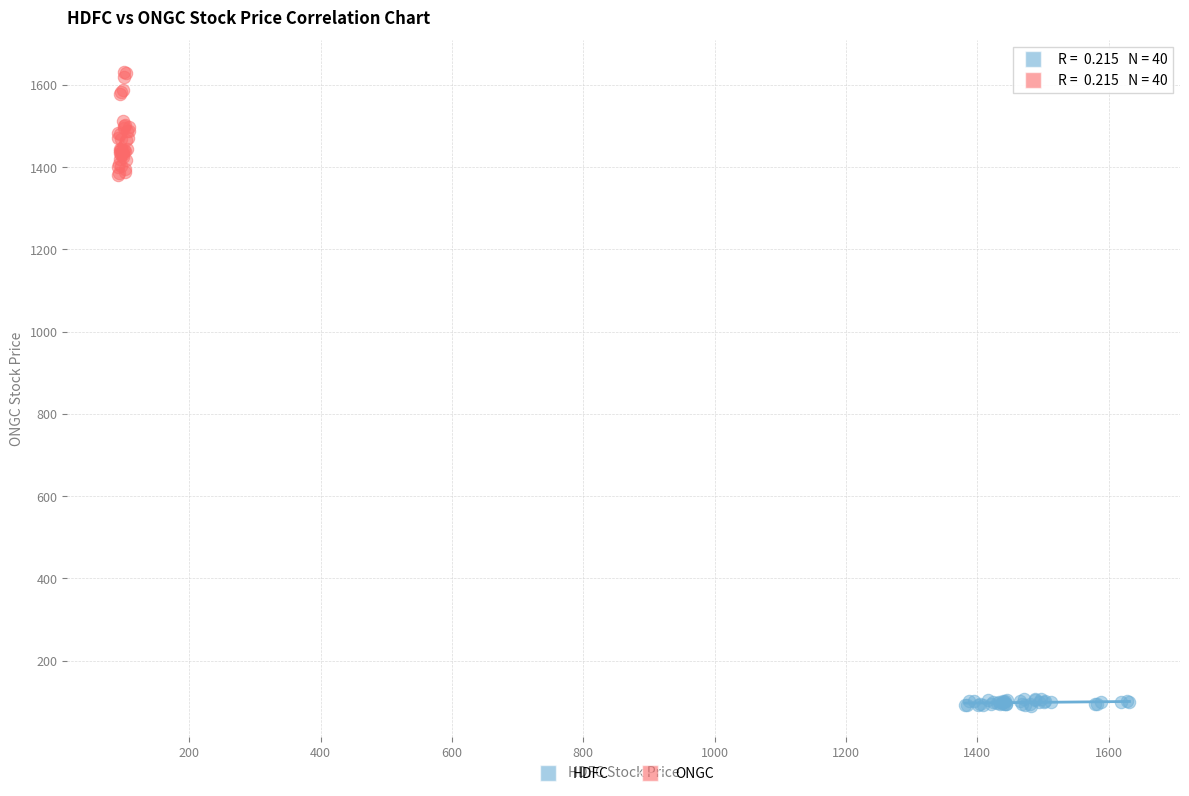

Which series reaches the maximum Y coordinate?

ONGC